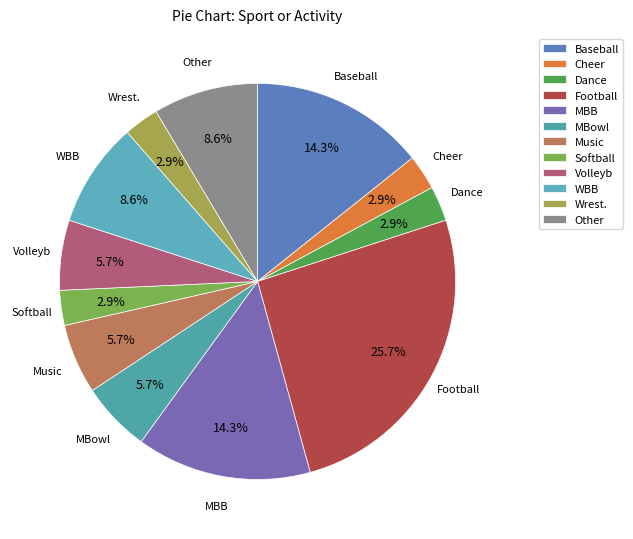

Does MBB account for over 50% of the chart?

No